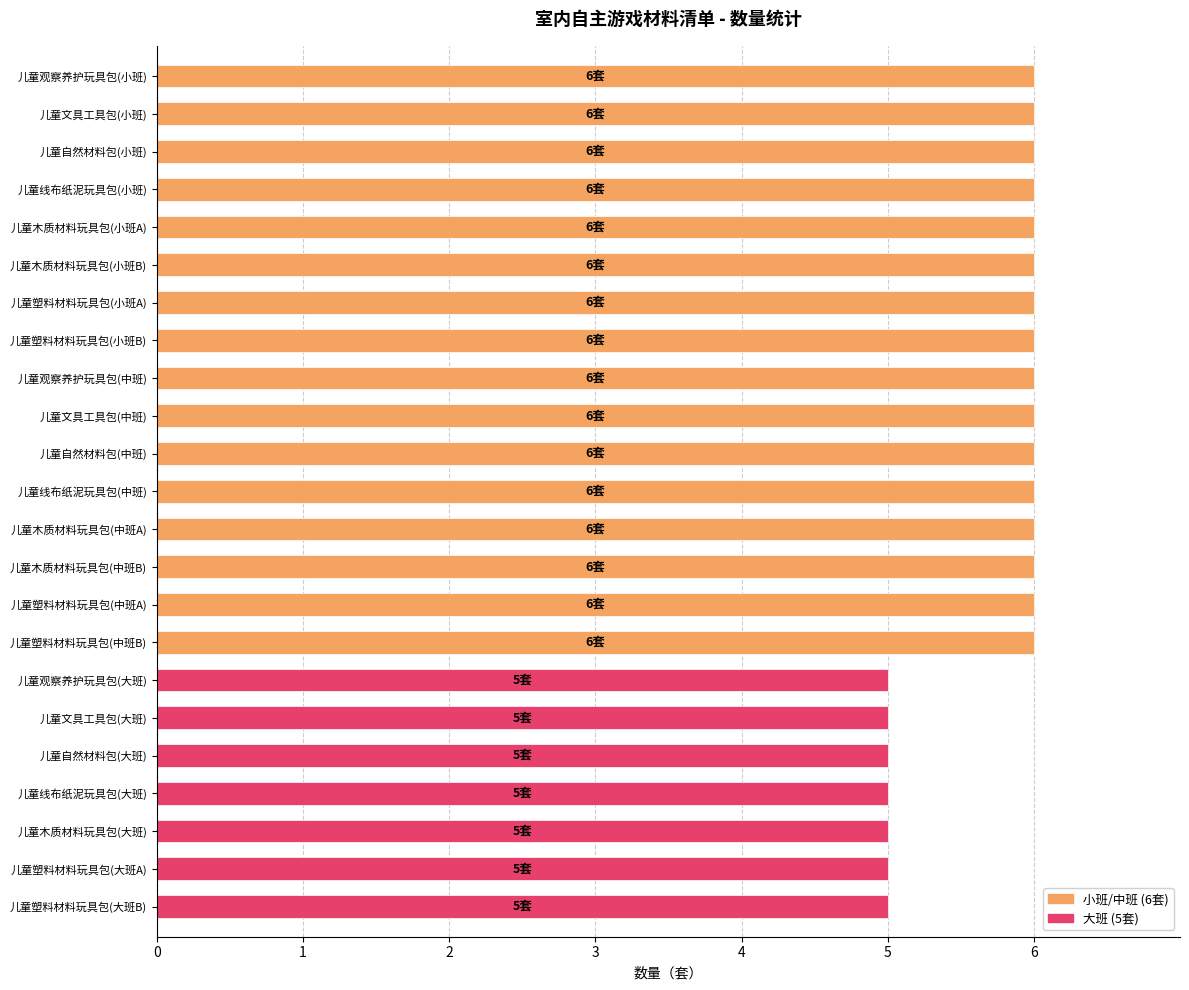

Are the bars grouped side by side (vs. stacked)?

No